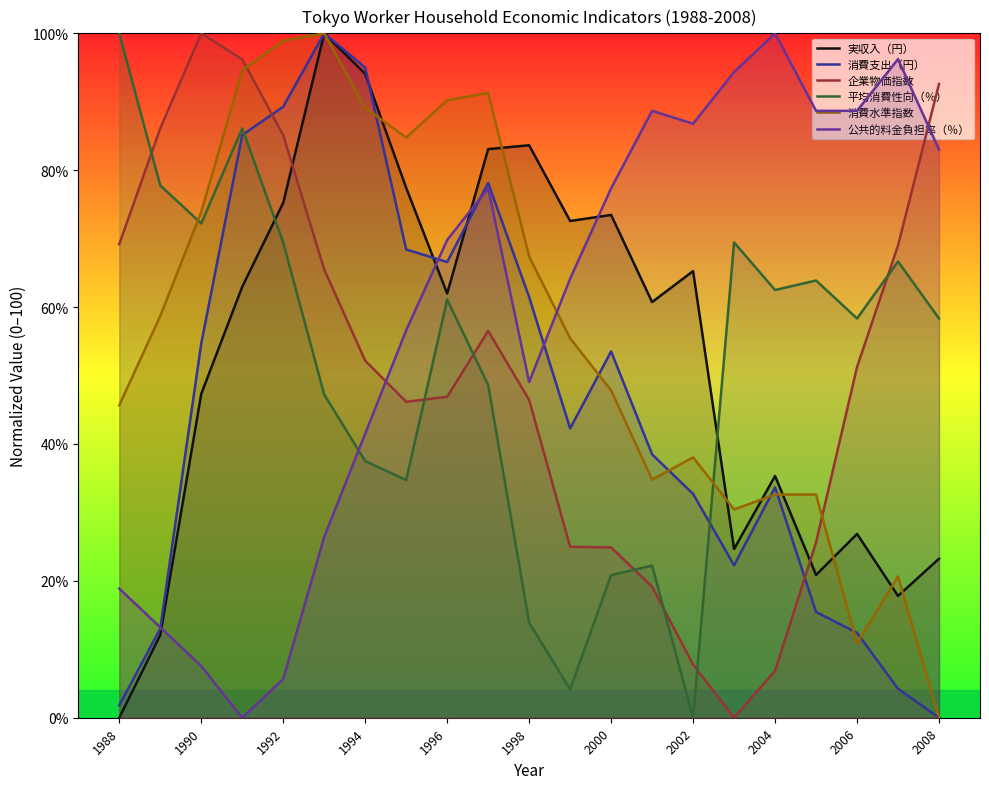

The value of 公共的料金負担率（％） at 1988 is 10.6. True or false?

False